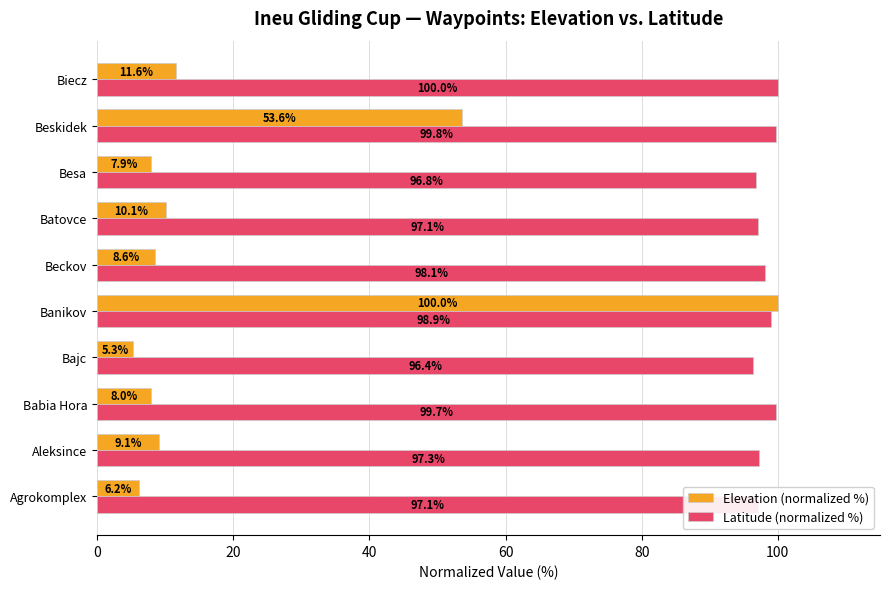

At which label is Latitude (normalized %) closest to 98?

Beckov